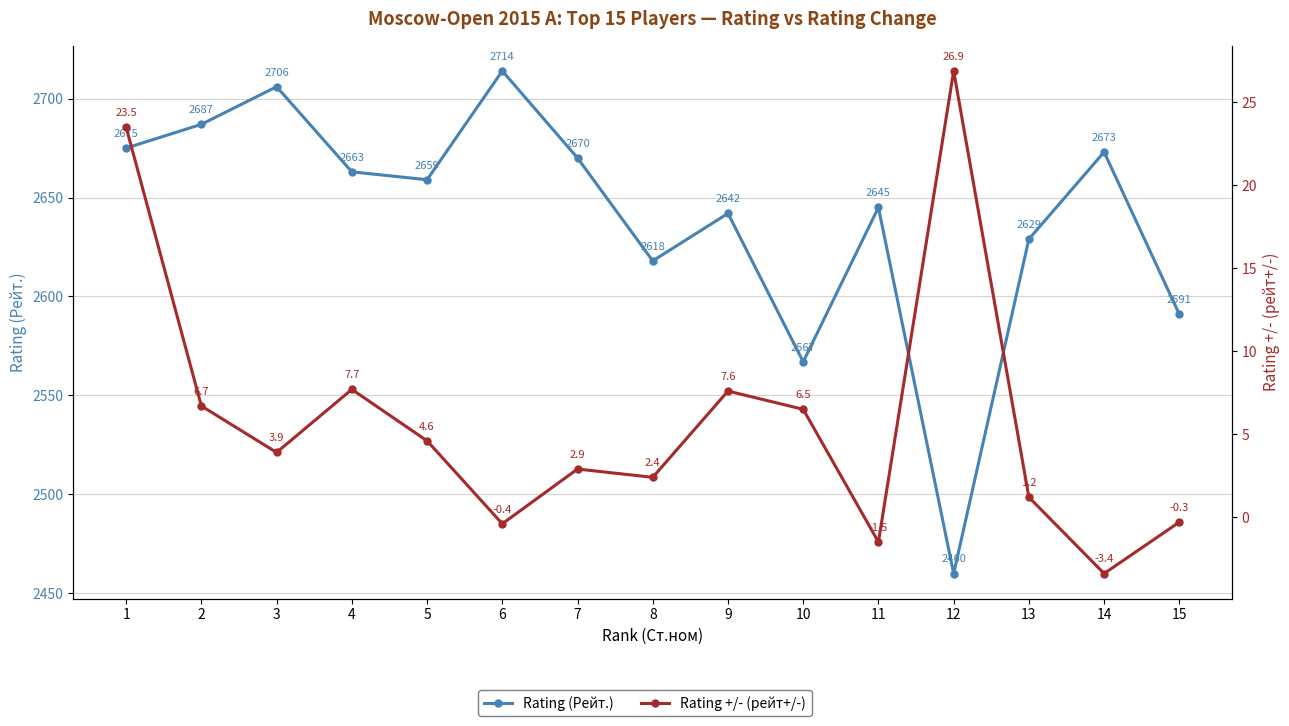

What is the average value of the Rating (Рейт.) series?

2639.9